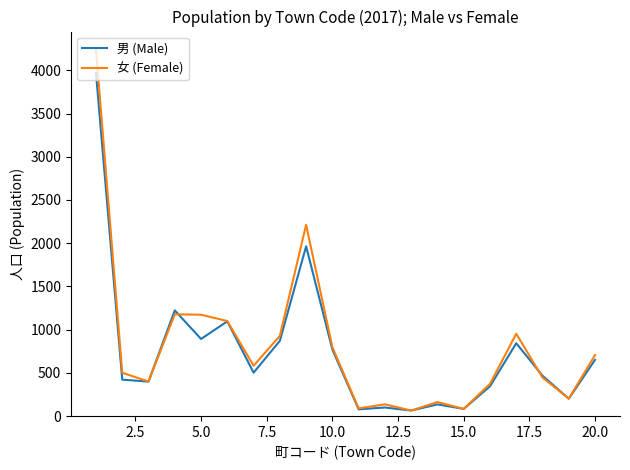

Which series has the largest range (max minus min)?

女 (Female)